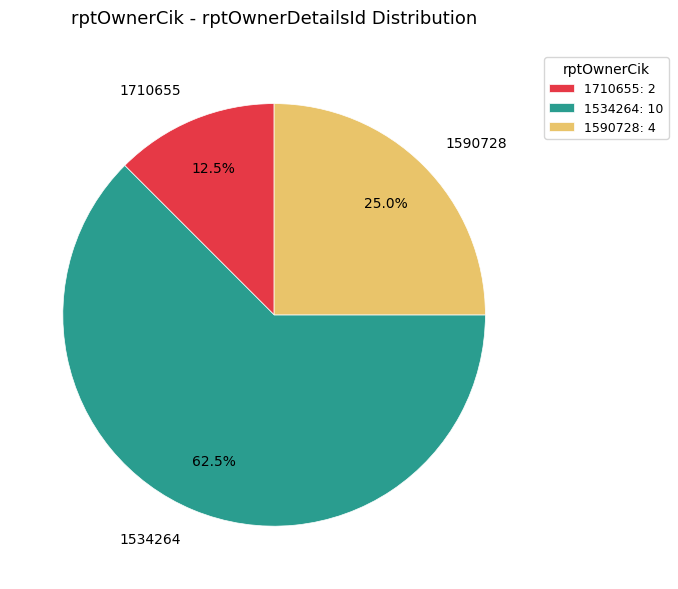

How many slices are in this pie chart?

3